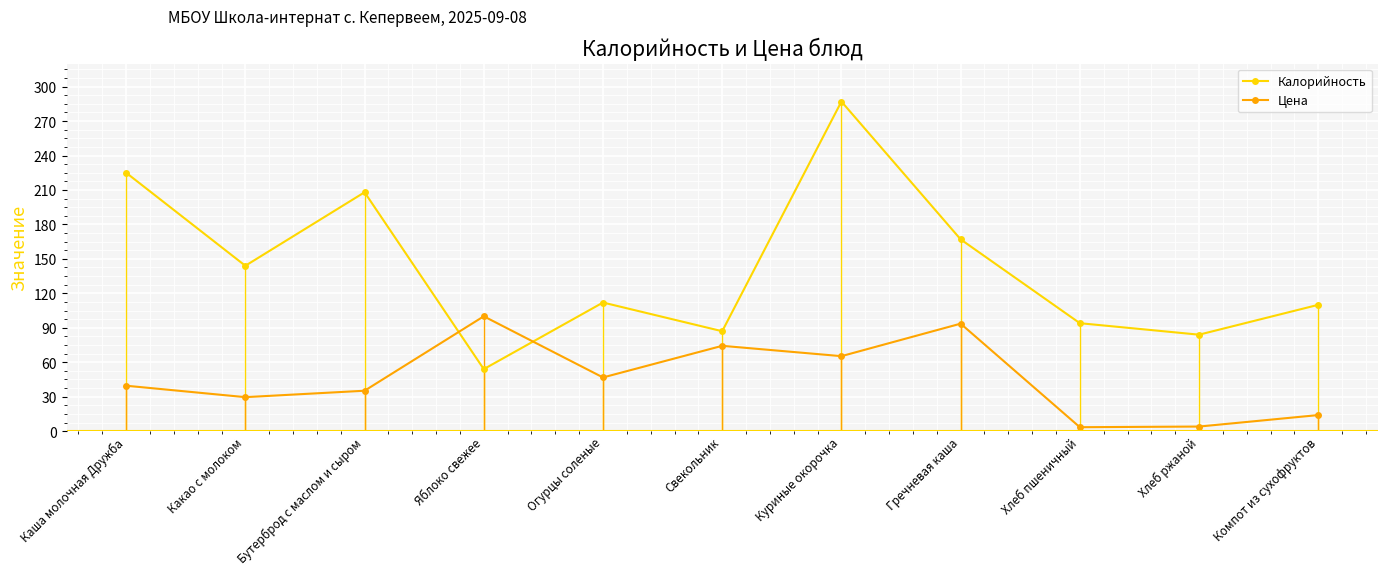

The Калорийность series shows 152.8 at Свекольник. True or false?

False